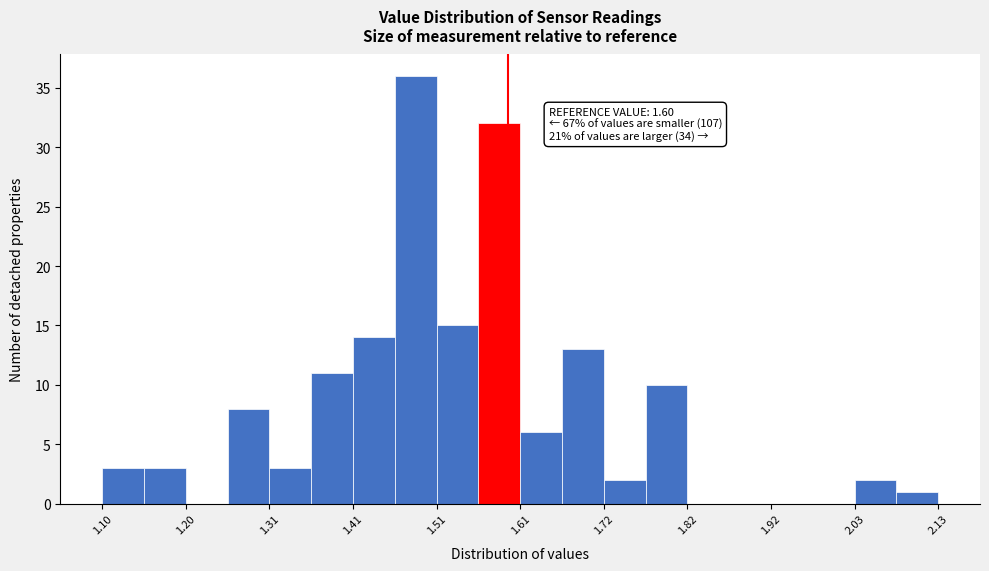

Read against the x-axis, roughly where is the centre of the tallest bar?

1.48